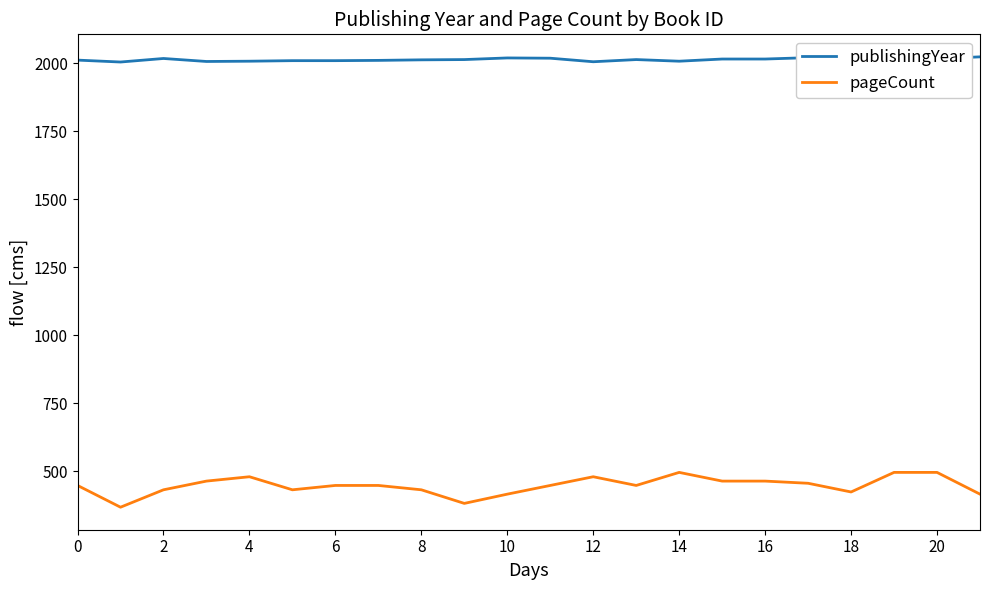

List the series in order of their overall mean, lowest first.

pageCount, publishingYear